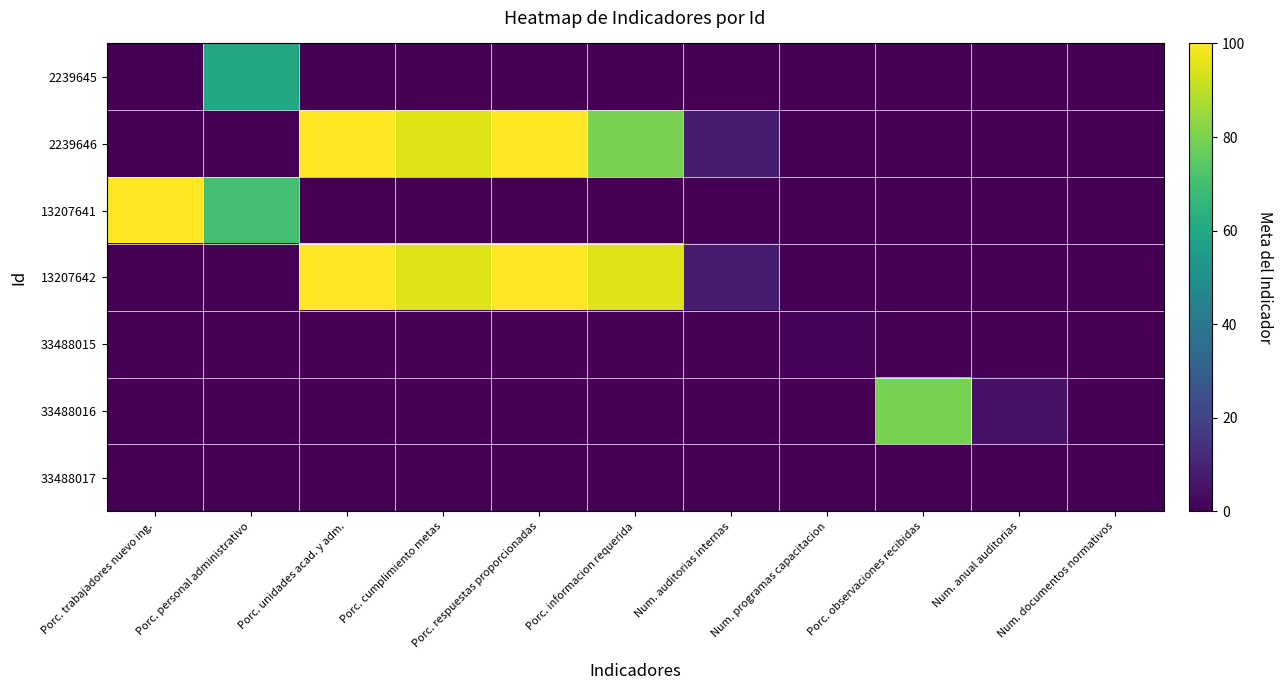

What is the total value across all series at Porc. informacion requerida?

175